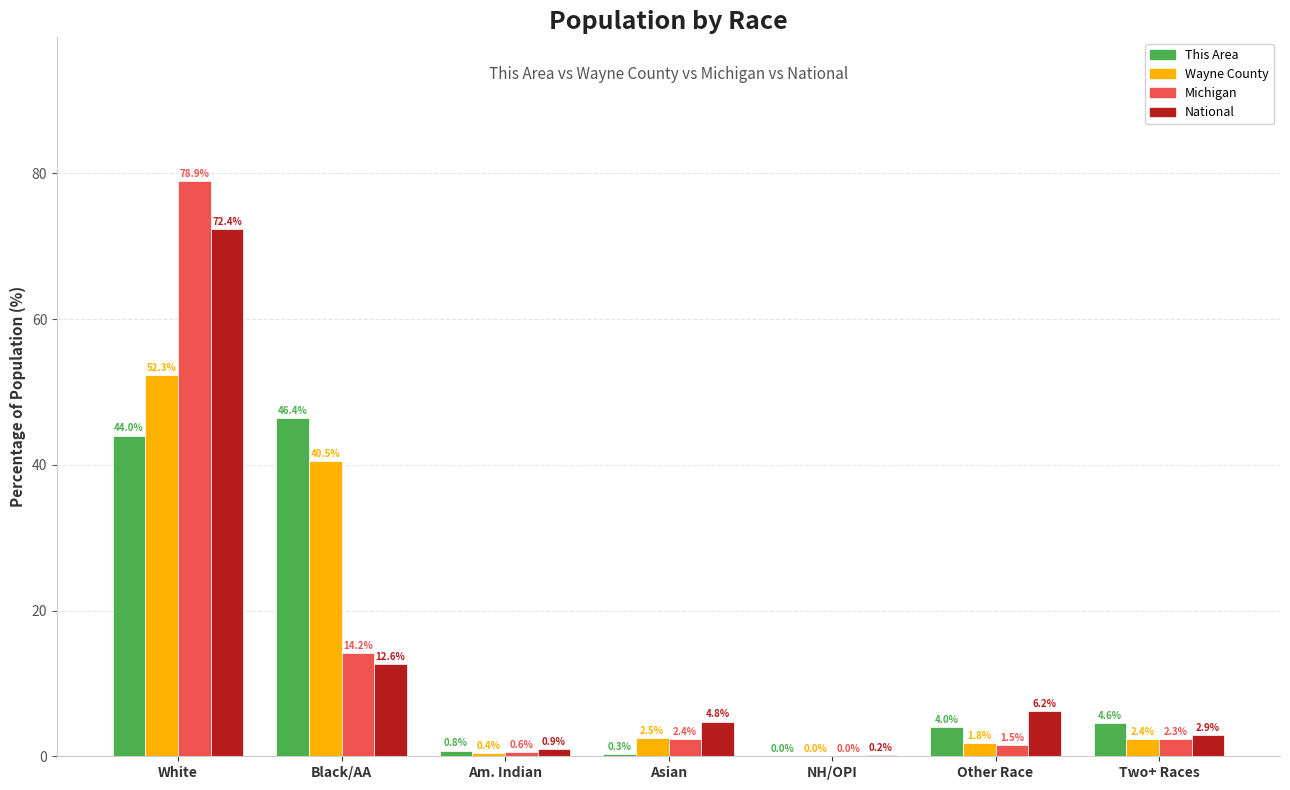

Does the chart contain stacked bars?

No